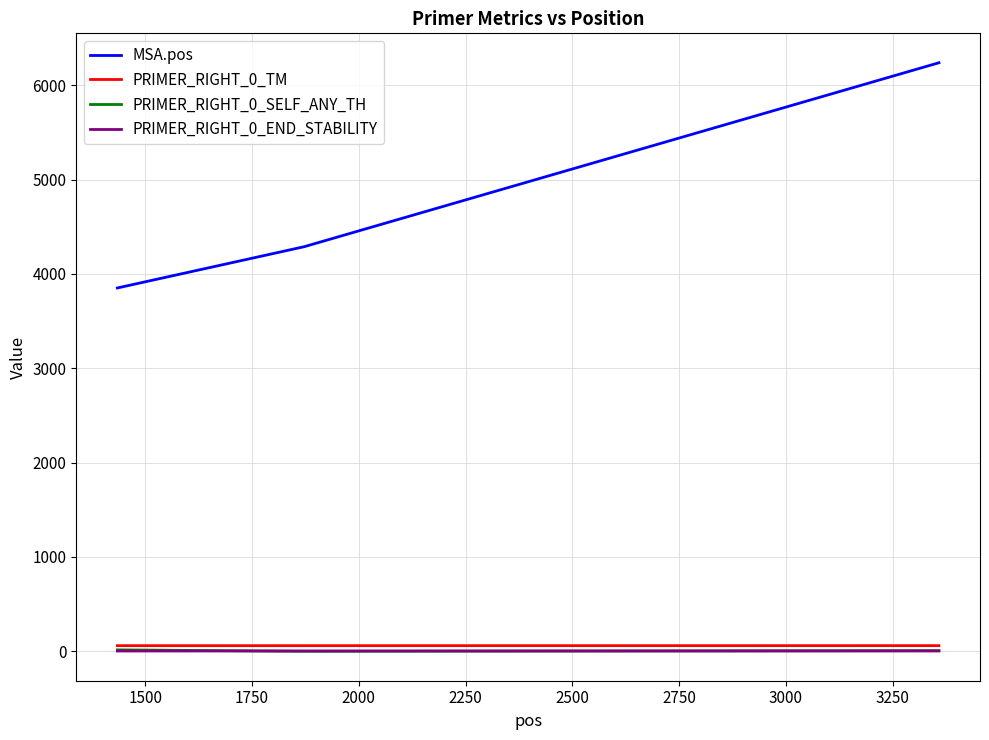

Which series has the widest spread of values?

MSA.pos